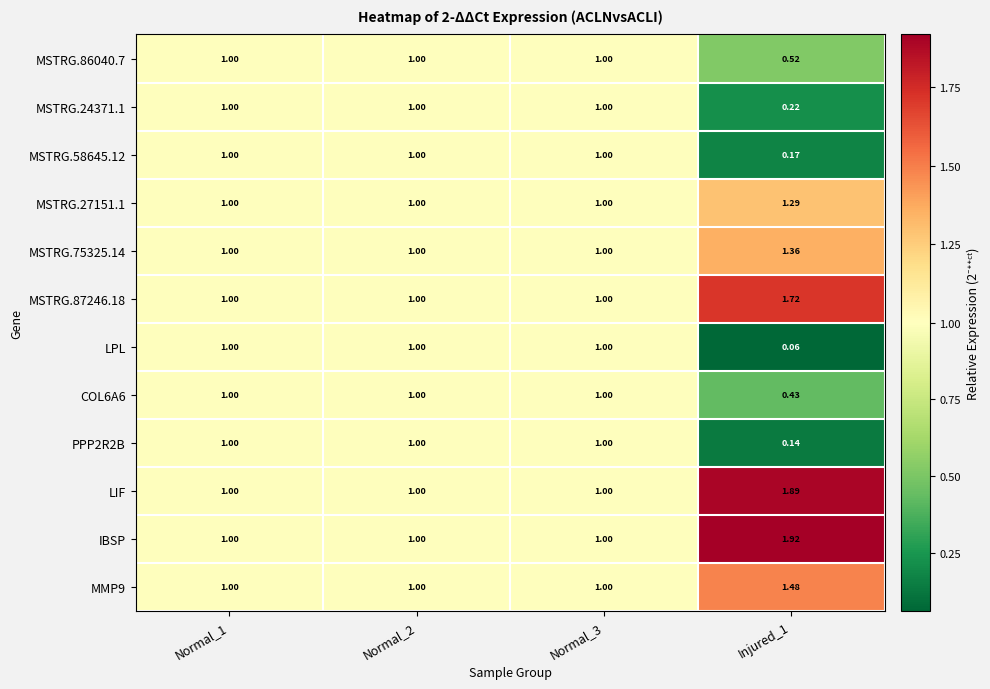

Which series has the largest total across all categories?

IBSP